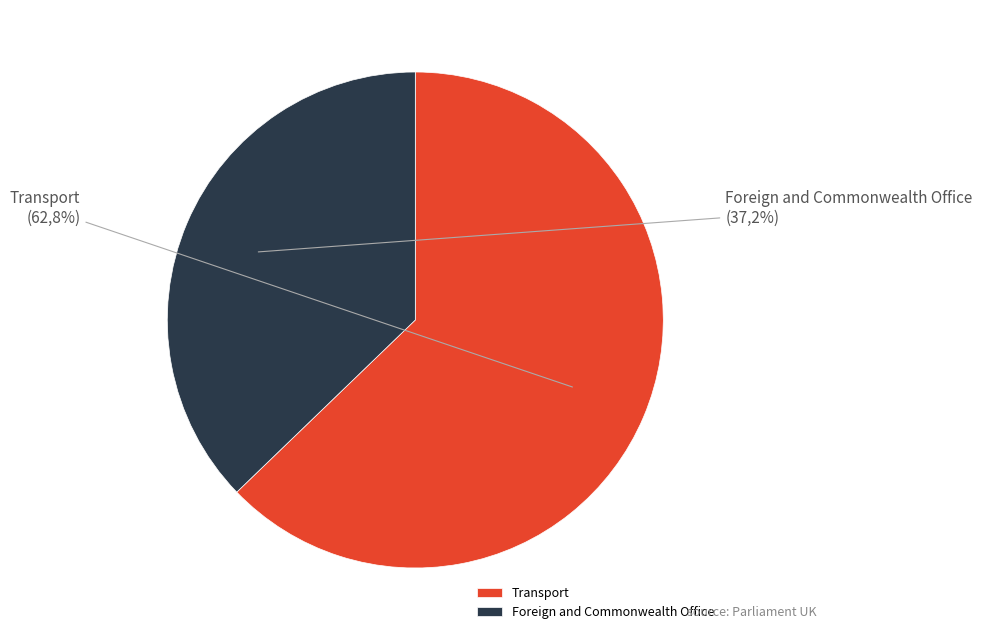

To the nearest percent, what is the combined percentage of Transport and Foreign and Commonwealth Office?

100%